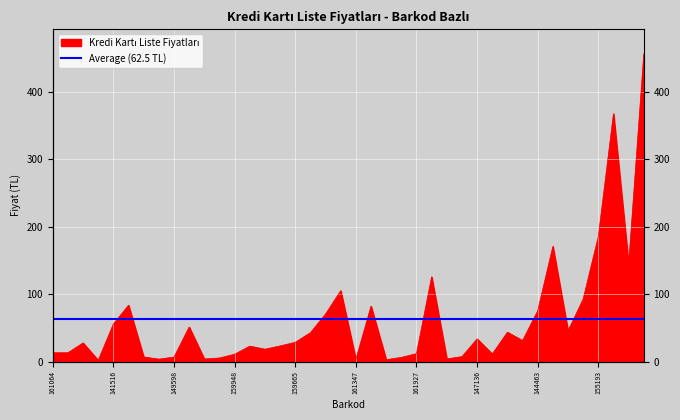

Does the chart display data point markers on the line(s)?

No